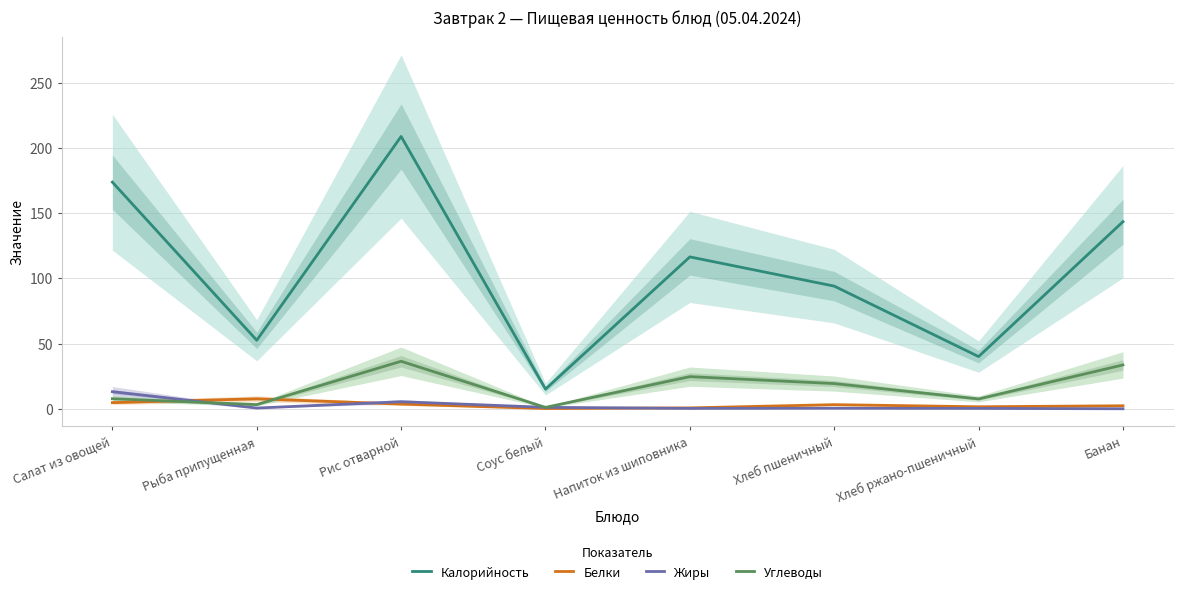

Read the Углеводы value at Соус белый.

1.1